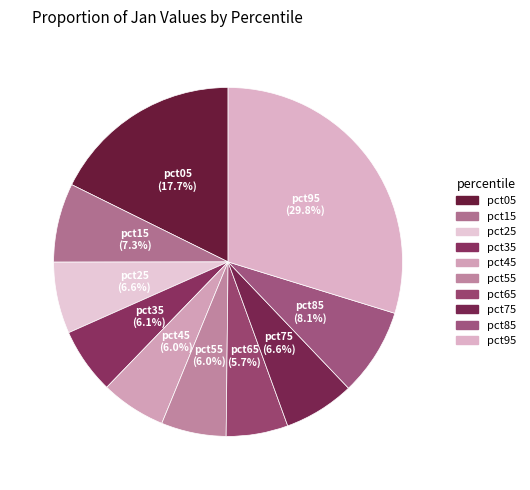

Which slice is the smallest?

pct65